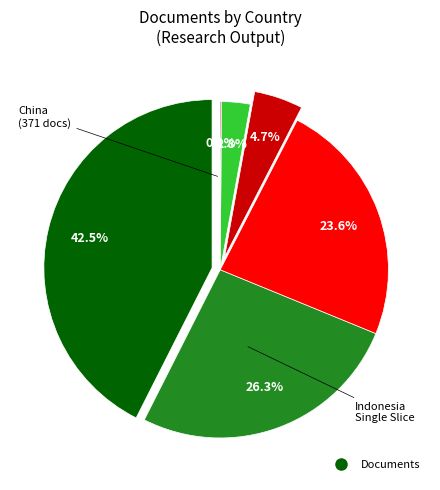

How many segments does this pie chart have?

6